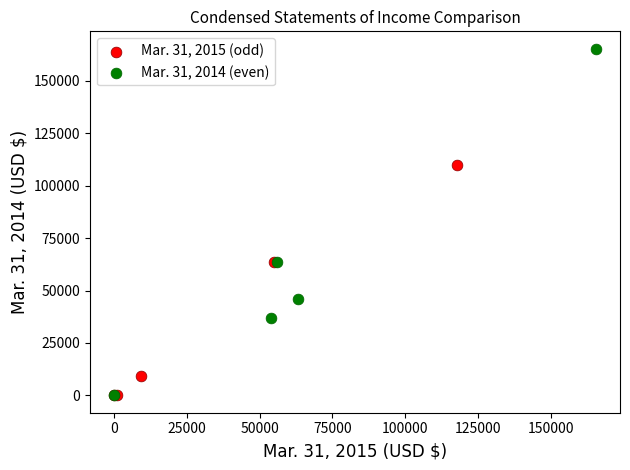

Which series contains the highest Y value?

Mar. 31, 2014 (even)